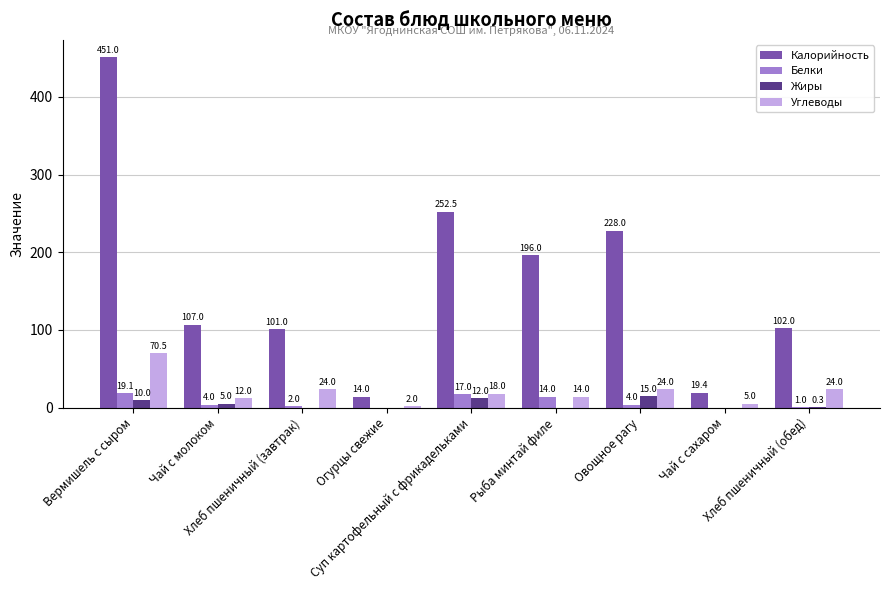

Which series has the widest spread of values?

Калорийность